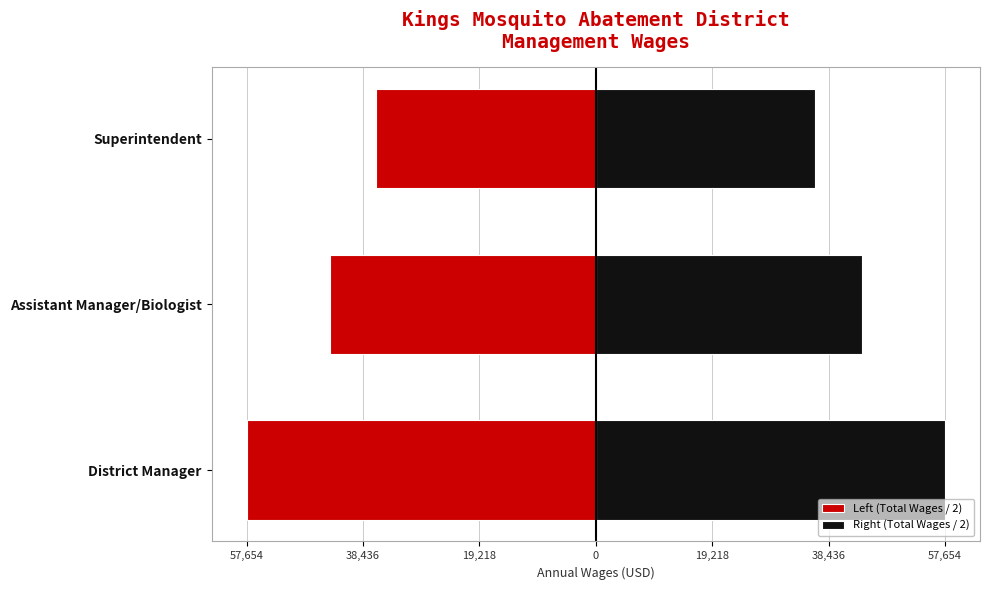

What position from the left is Assistant Manager/Biologist?

2